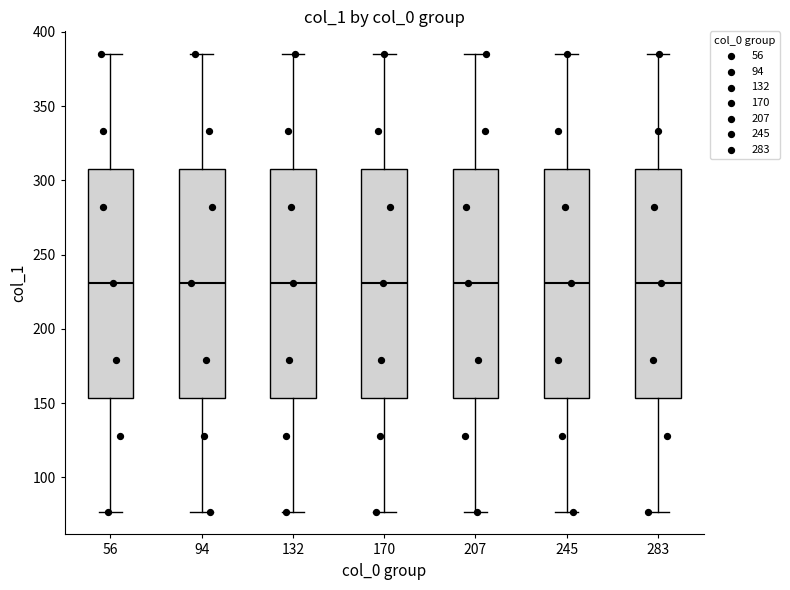

Where is the upper edge of the box at x = 56 on the y-axis? The values are not printed on the chart, so give them approximately, as read against the axis.

310